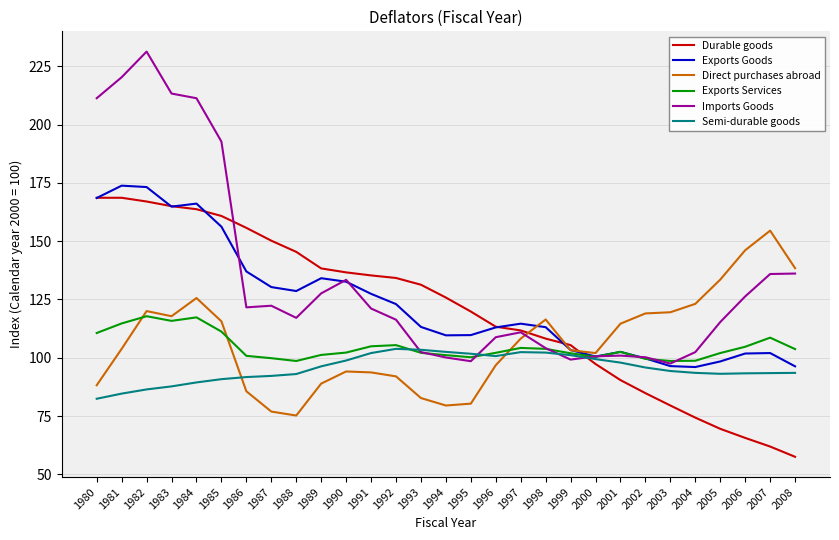

What value does the Durable goods series have at 1992?

134.2